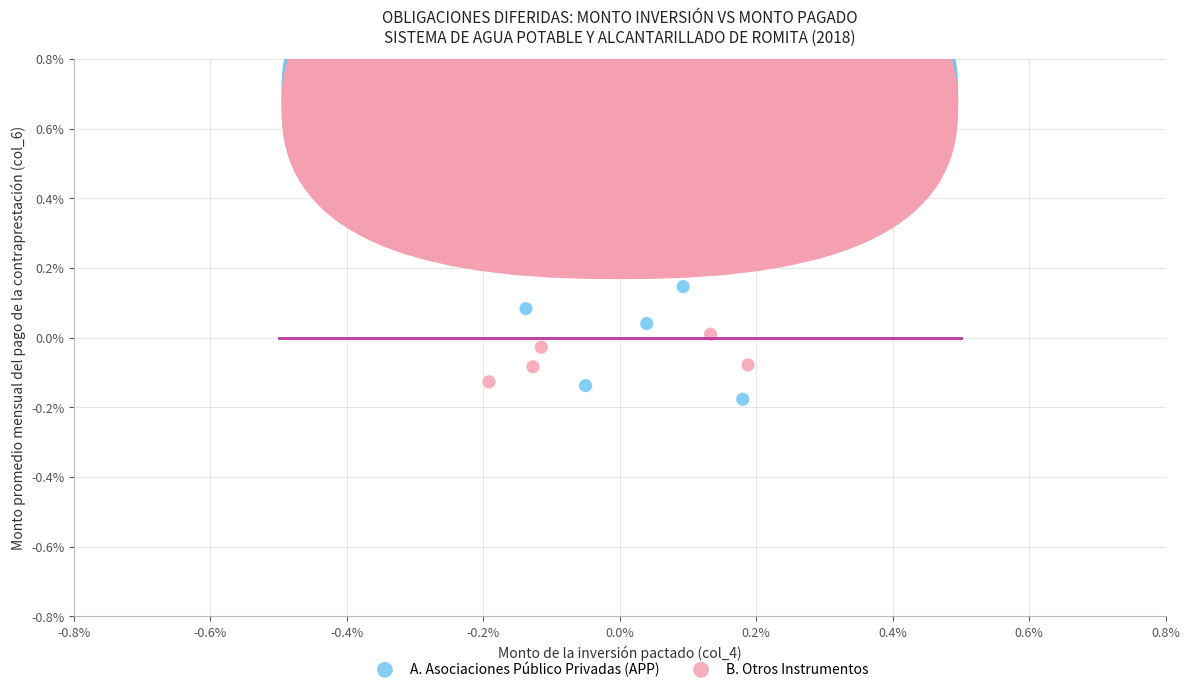

What are all the series names shown in the legend?

A. Asociaciones Público Privadas (APP), B. Otros Instrumentos